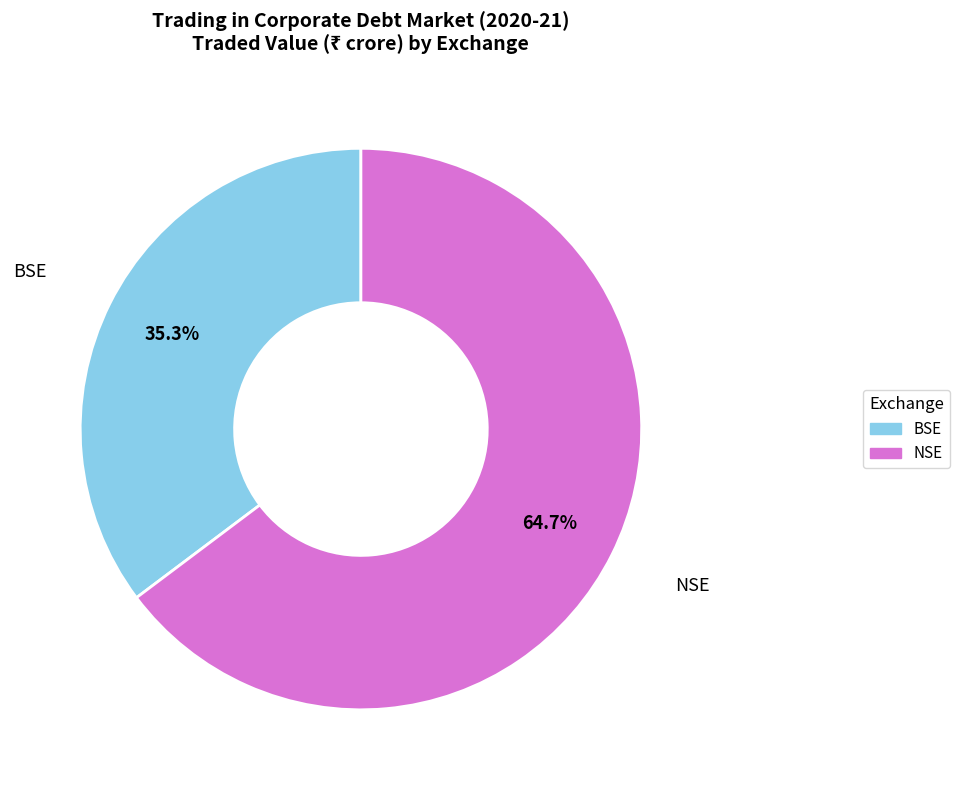

Does any single category account for the majority?

Yes